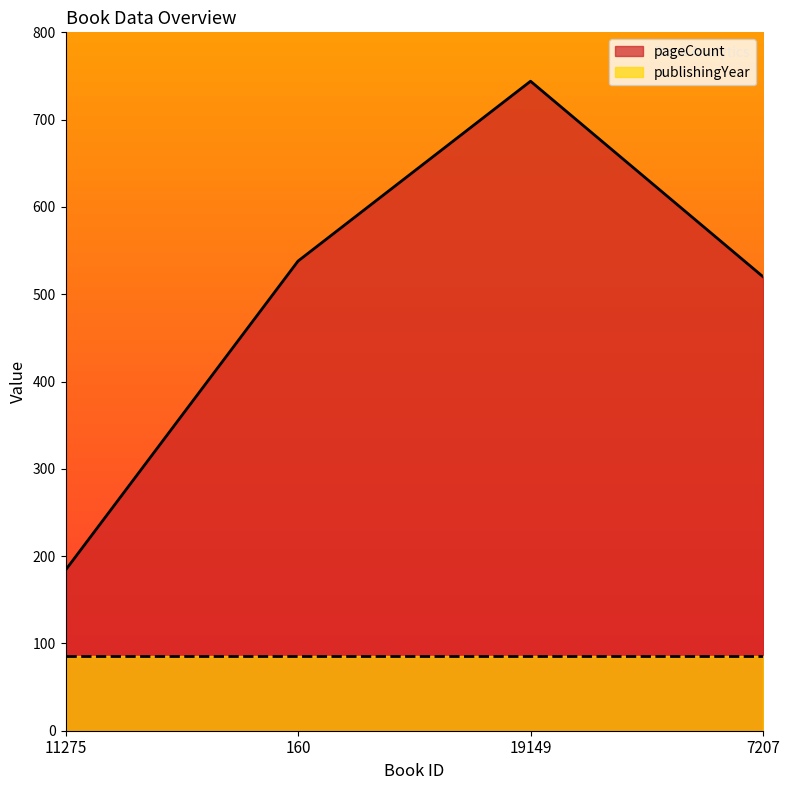

At which category does the chart reach its peak across all series?

19149